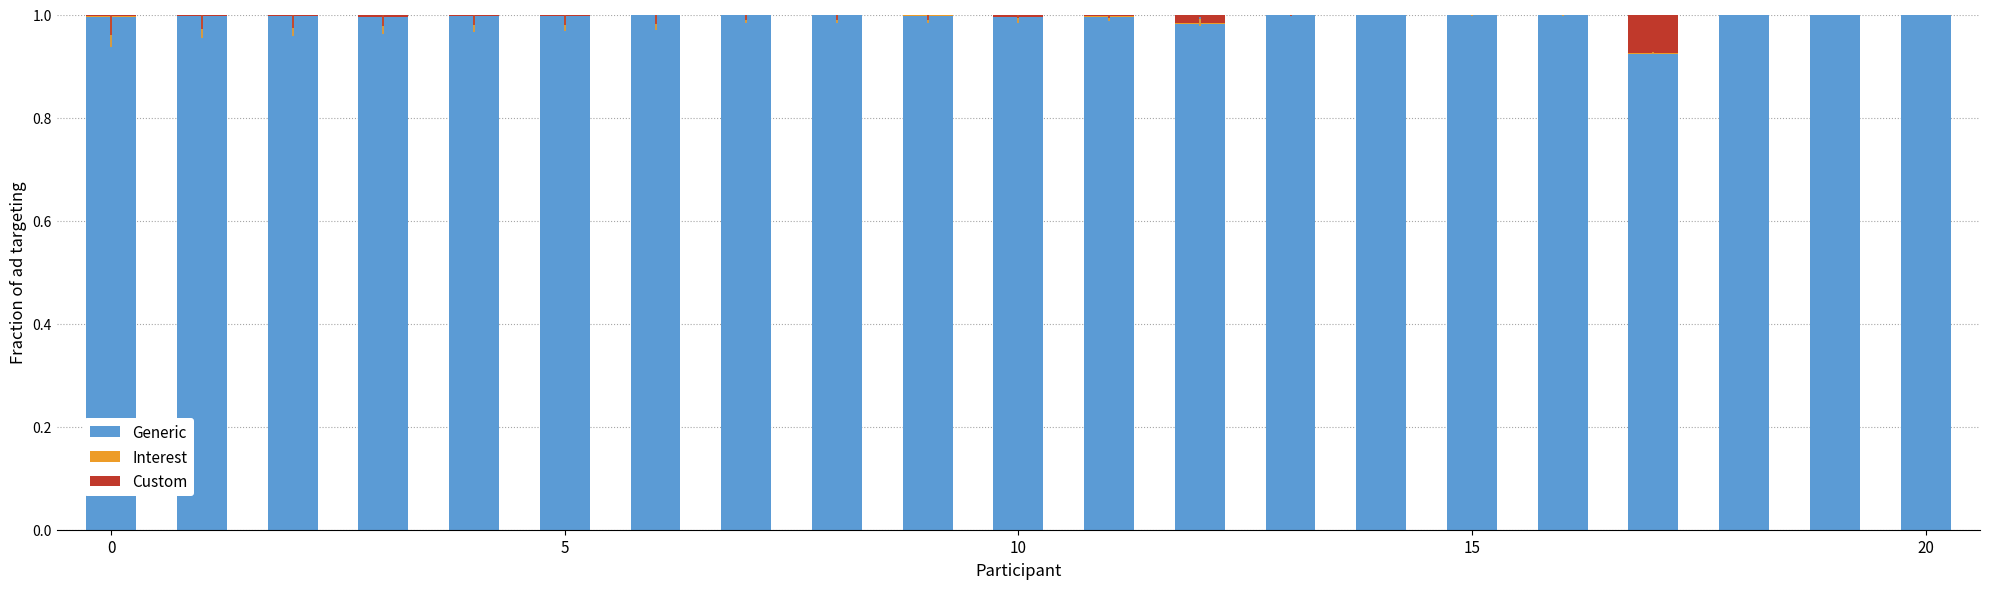

What is the maximum value for Generic?

1.0